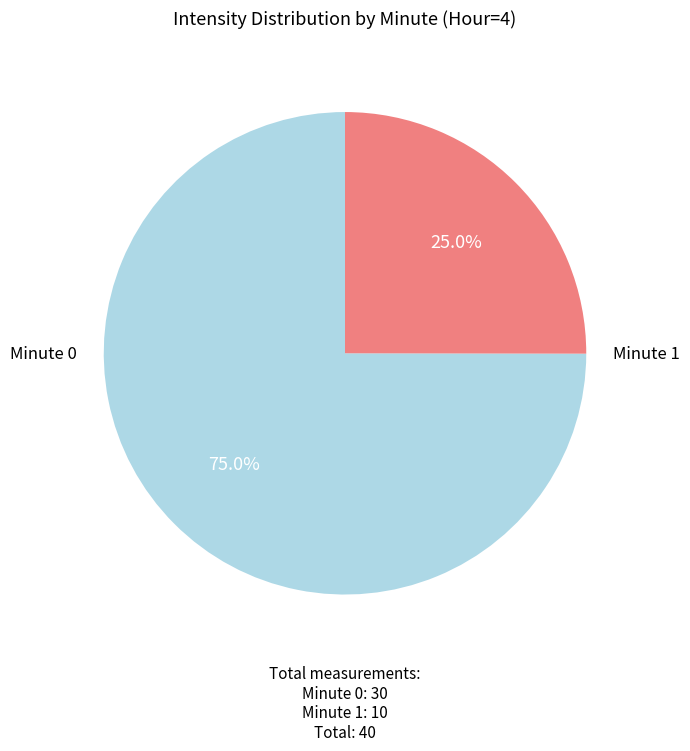

Is there a majority slice in this chart?

Yes